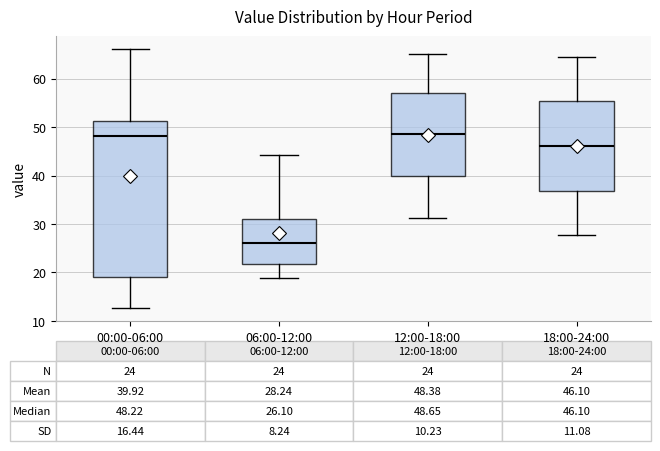

Which box has the lowest median line?

06:00-12:00